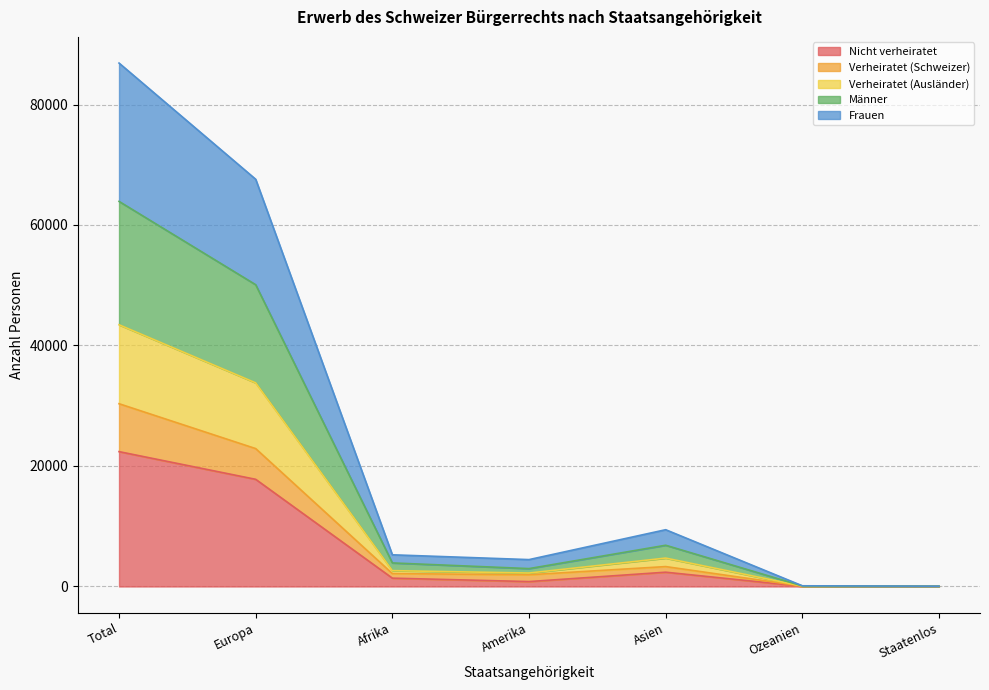

What is the difference between the Verheiratet (Schweizer) values at Amerika and Staatenlos?

1922